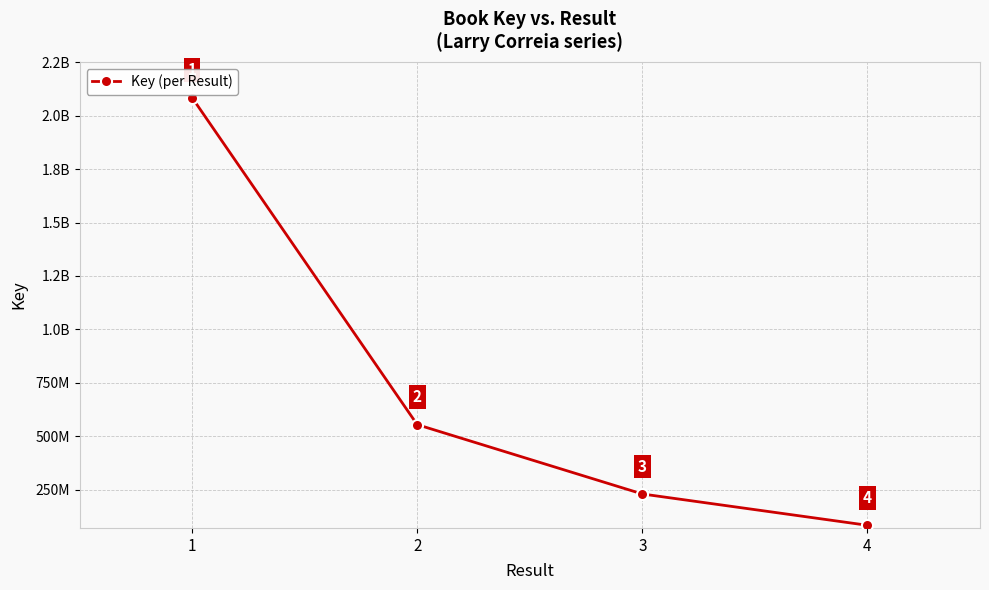

Reading right to left, extract all data points from this chart.

82852071	229450210	554099469	2084820966